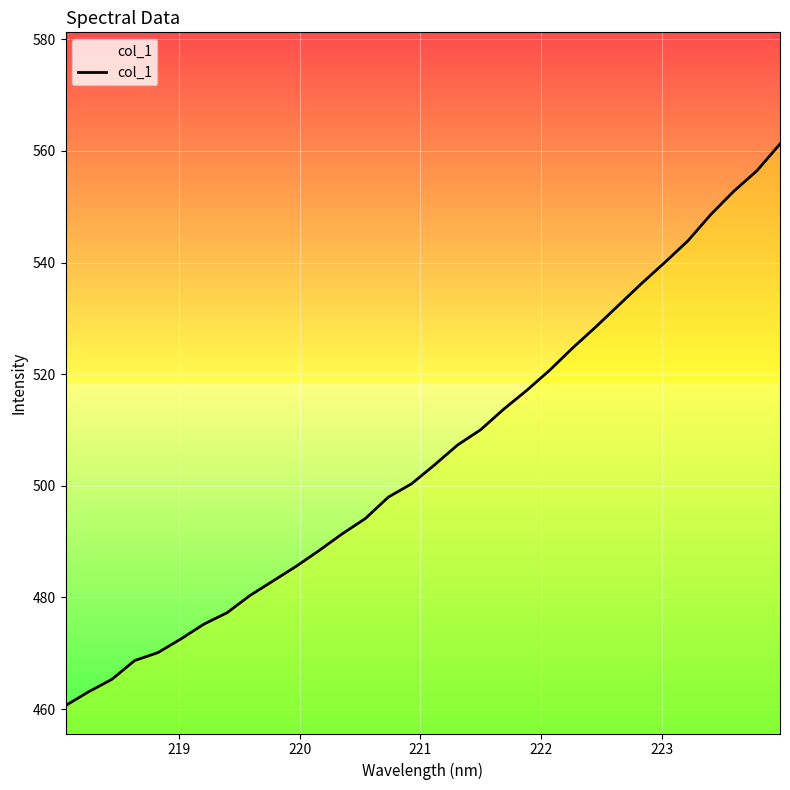

Reading left to right, what are all the values shown in this chart?

460.6	463.1	465.3	468.7	470.1	472.6	475.2	477.2	480.4	483.0	485.6	488.4	491.4	494.1	498.0	500.3	503.7	507.3	510.0	513.7	517.1	520.7	524.7	528.5	532.4	536.3	540.0	543.9	548.6	552.8	556.4	561.2